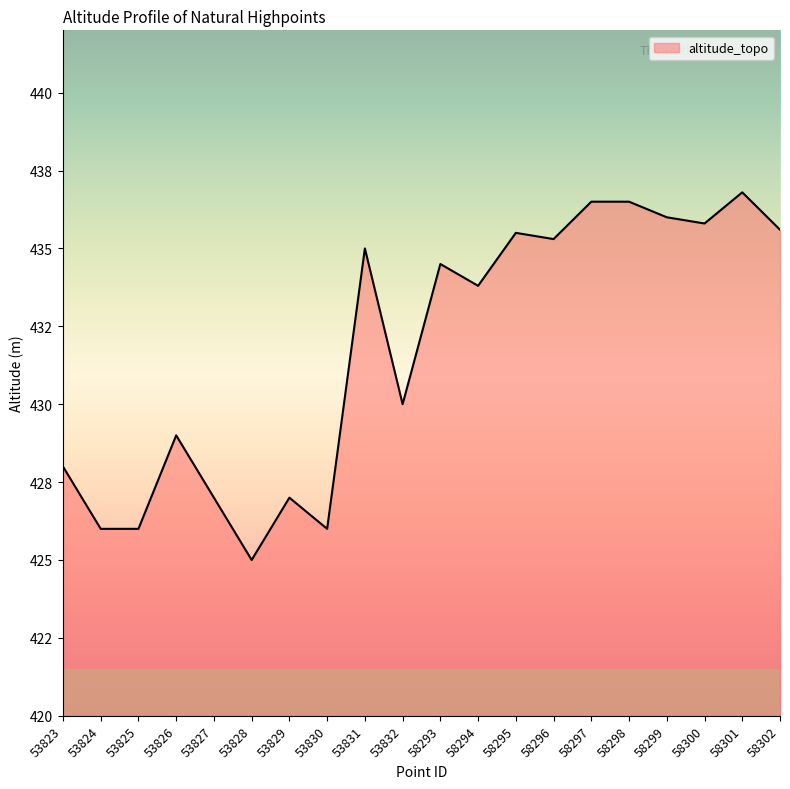

Is it true that the value at 53826 is 253.7?

False